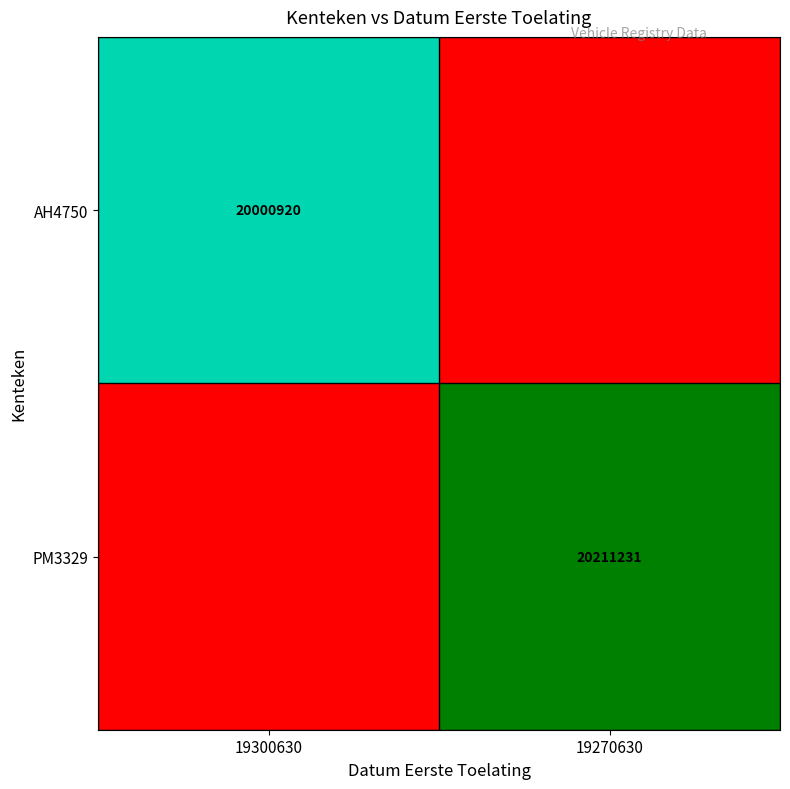

Is the value of AH4750 at 19300630 greater than the value of PM3329 at 19270630?

No